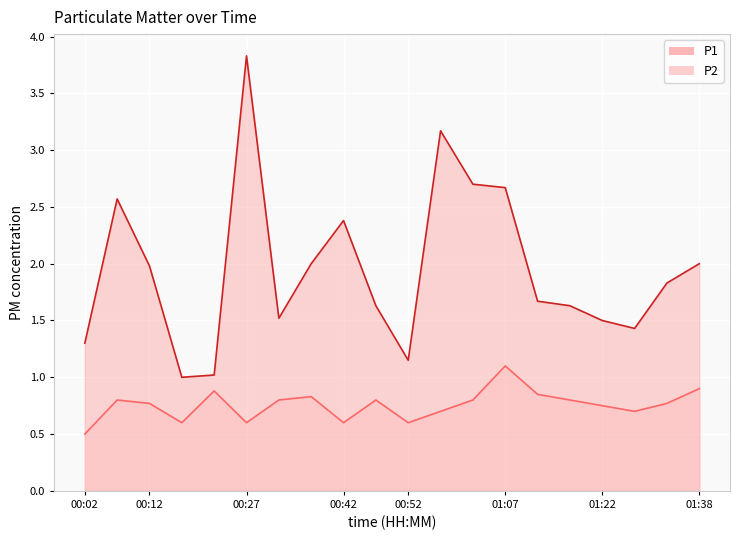

Which label corresponds to the largest value in the chart?

00:27